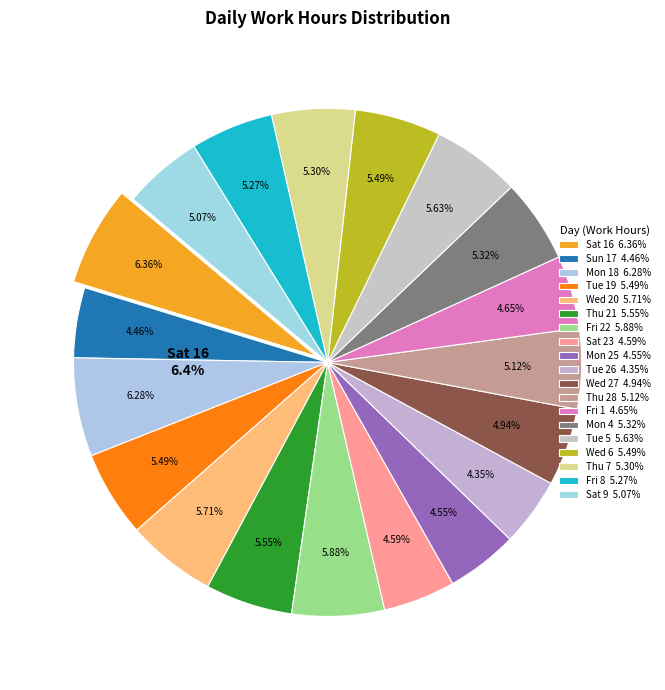

Does Tue 5 account for over 50% of the chart?

No